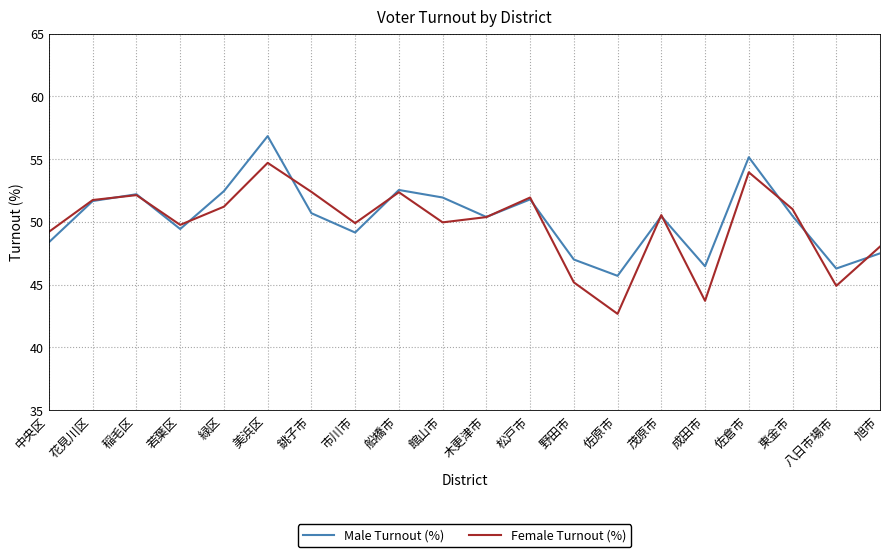

True or false: Male Turnout (%) and Female Turnout (%) intersect in this chart.

True